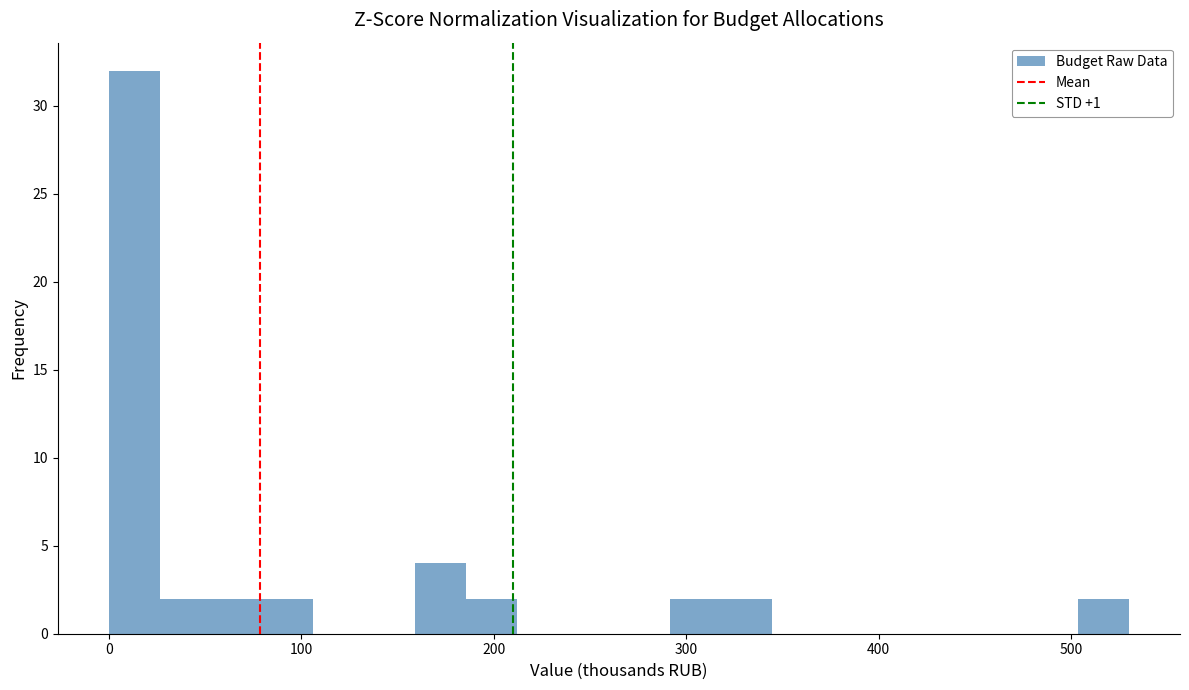

Read against the x-axis, roughly where is the centre of the tallest bar?

10